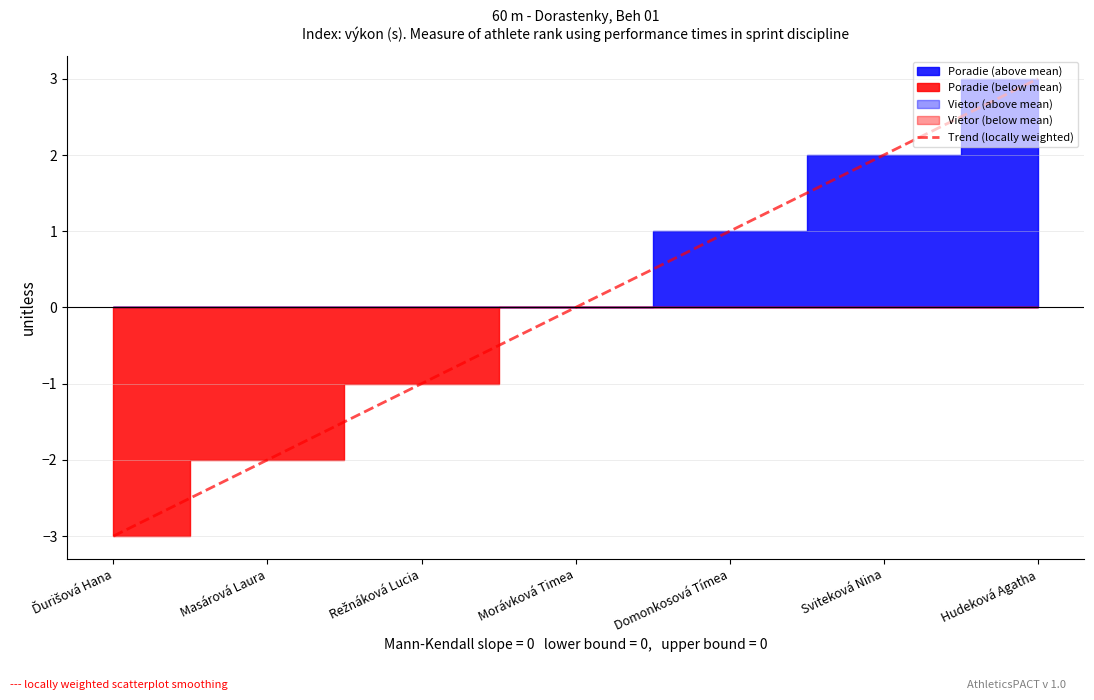

Approximately how many times larger is the value at Sviteková Nina compared to Hudeková Agatha?

0.7